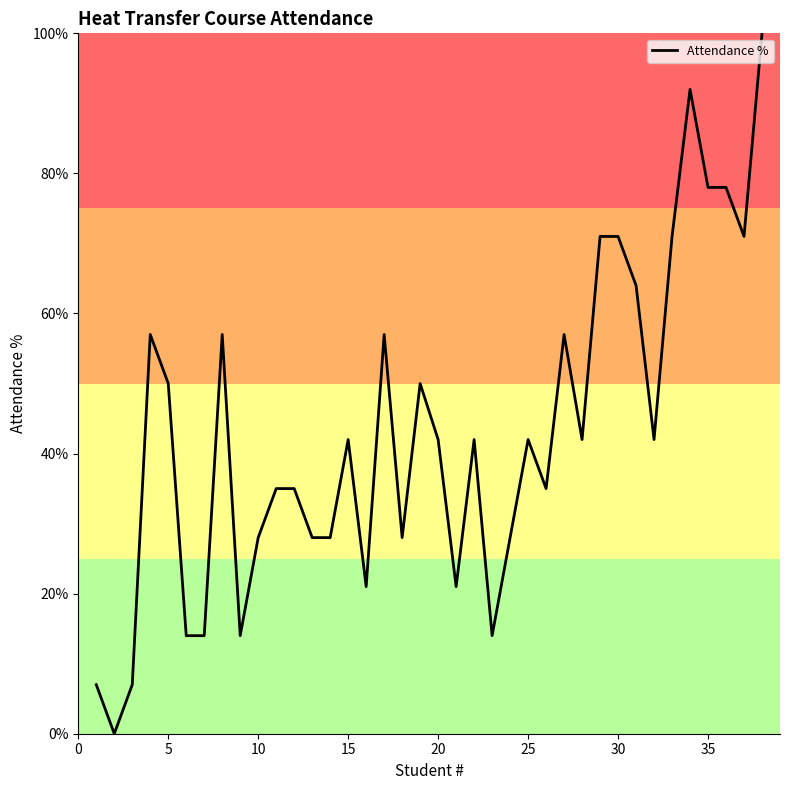

What is the greatest value displayed?

100